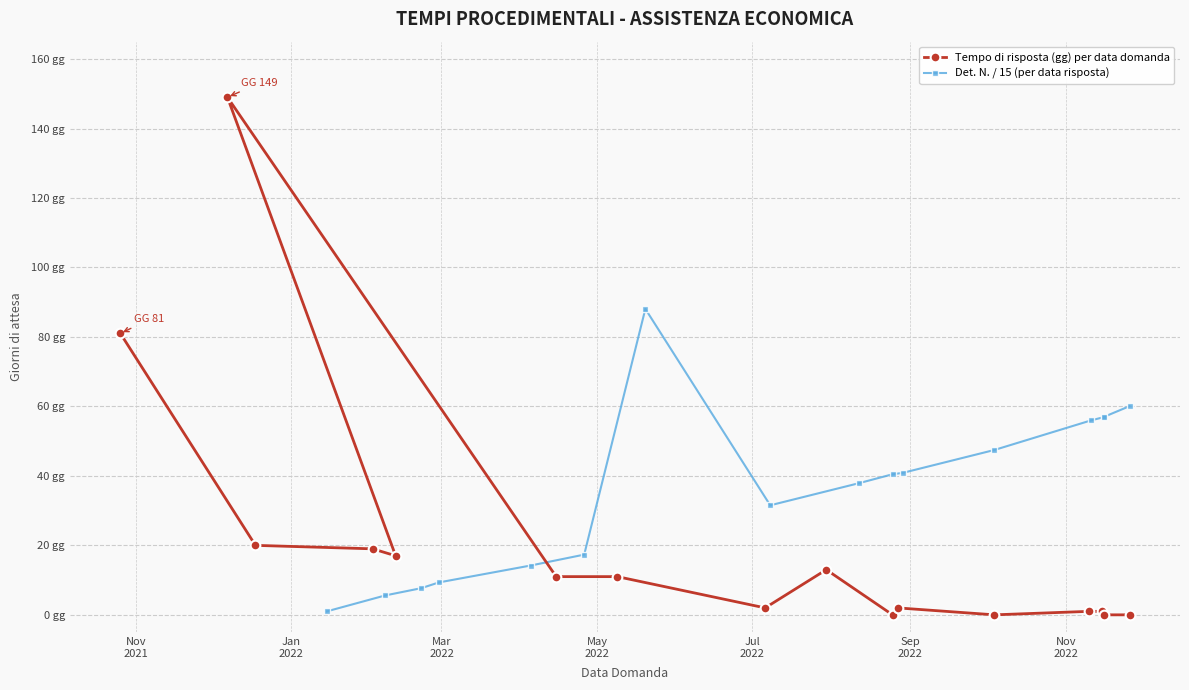

List the series in order of their peak value, highest first.

Tempo di risposta (gg) per data domanda, Det. N. / 15 (per data risposta)